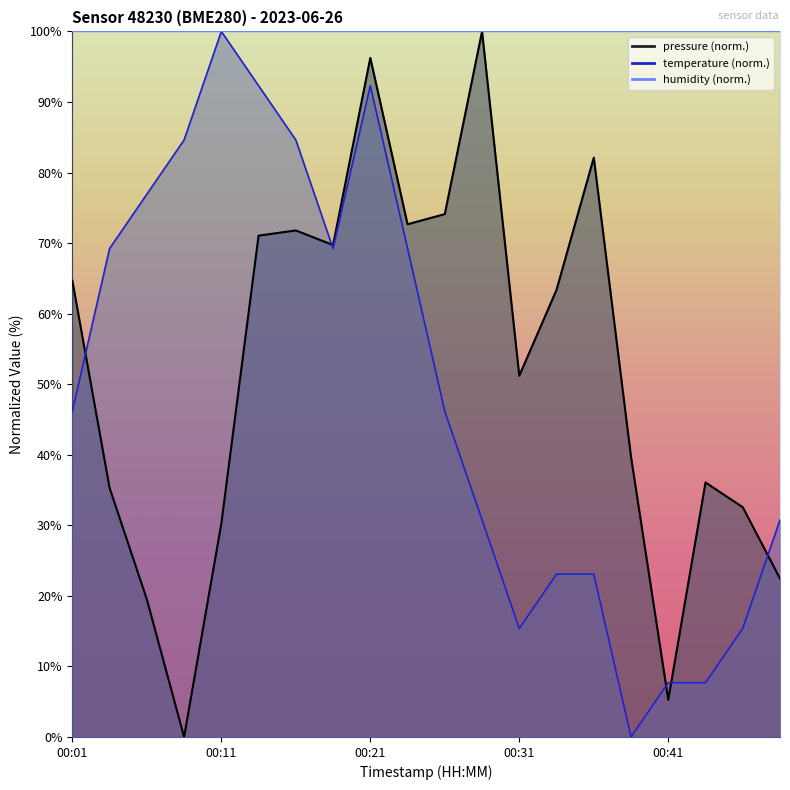

The pressure series shows 24.1 at 00:31. True or false?

False